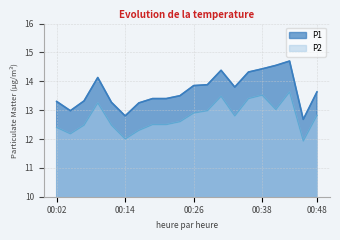

What is the sum of all P1 values?

273.6